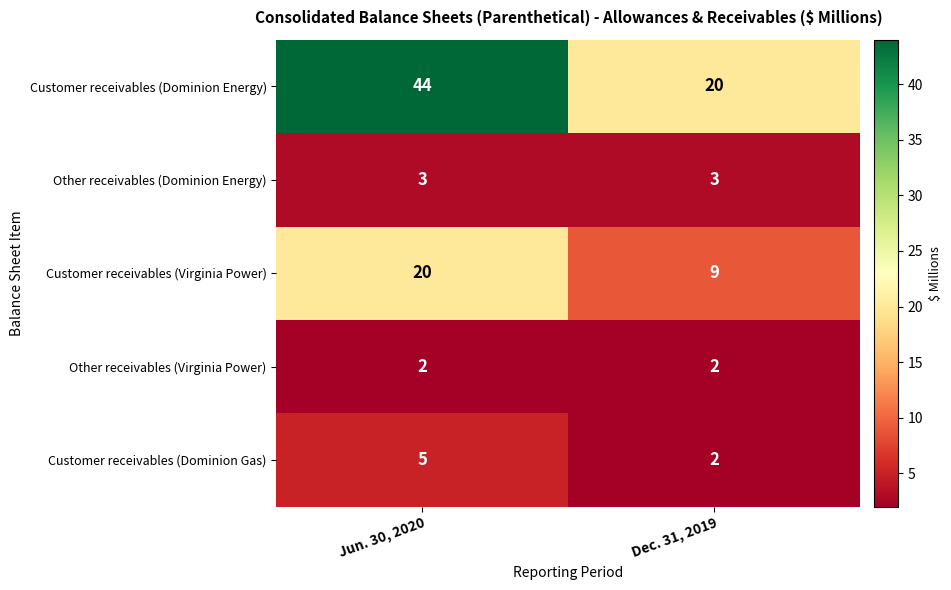

Reading left to right, list all the values displayed in this chart.

Customer receivables (Dominion Energy): 44	20
Other receivables (Dominion Energy): 3	3
Customer receivables (Virginia Power): 20	9
Other receivables (Virginia Power): 2	2
Customer receivables (Dominion Gas): 5	2